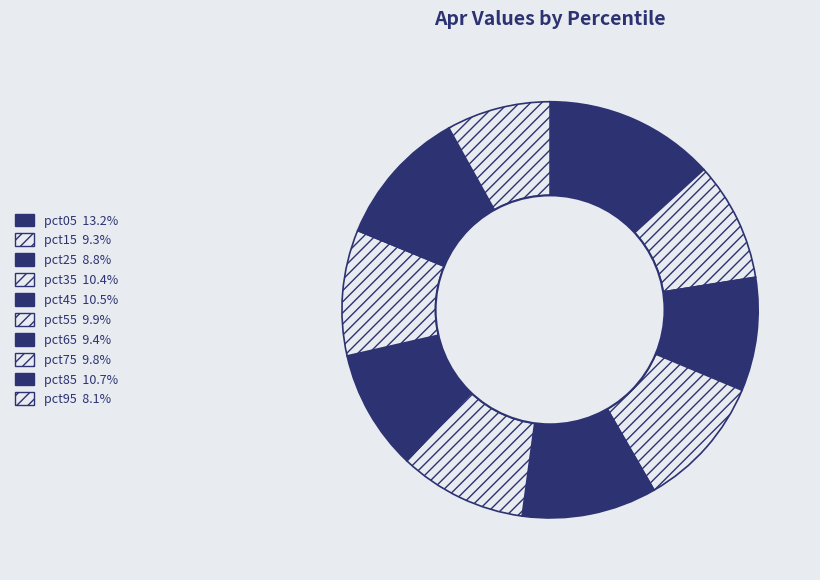

Which slice is the largest?

pct05